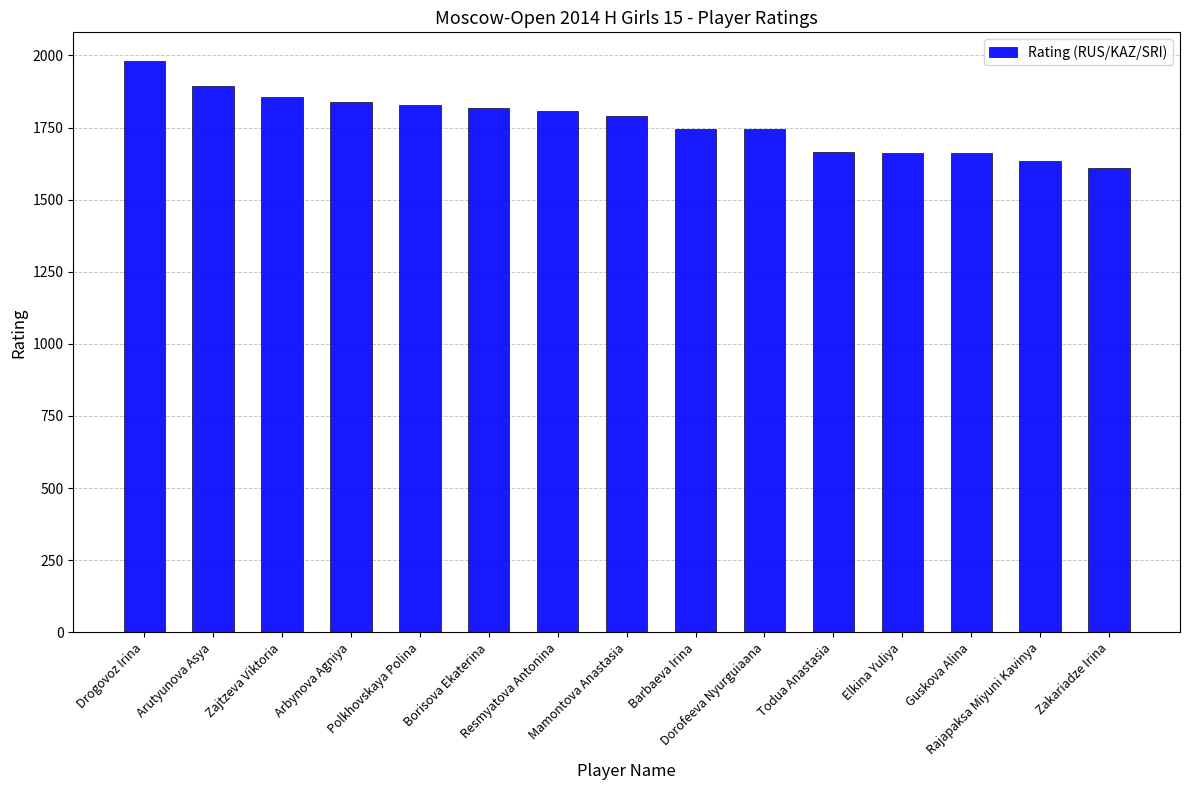

Is it true that the value at Arutyunova Asya is 1181?

False